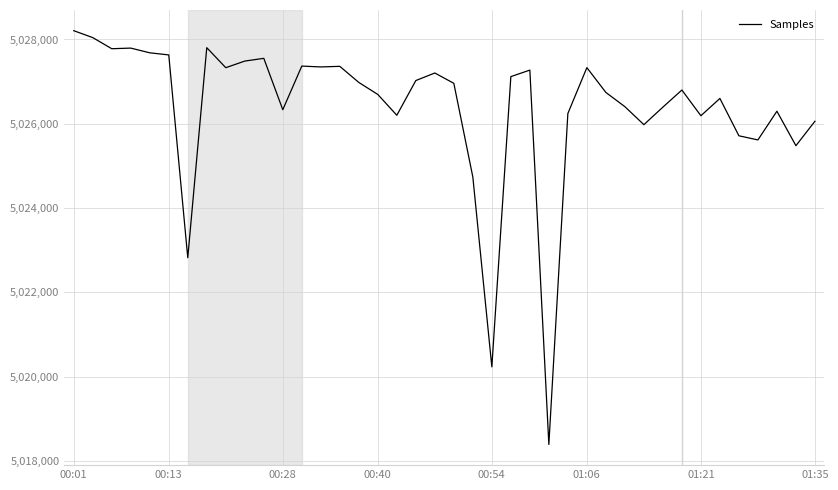

What is the difference between the maximum and minimum values?

9818